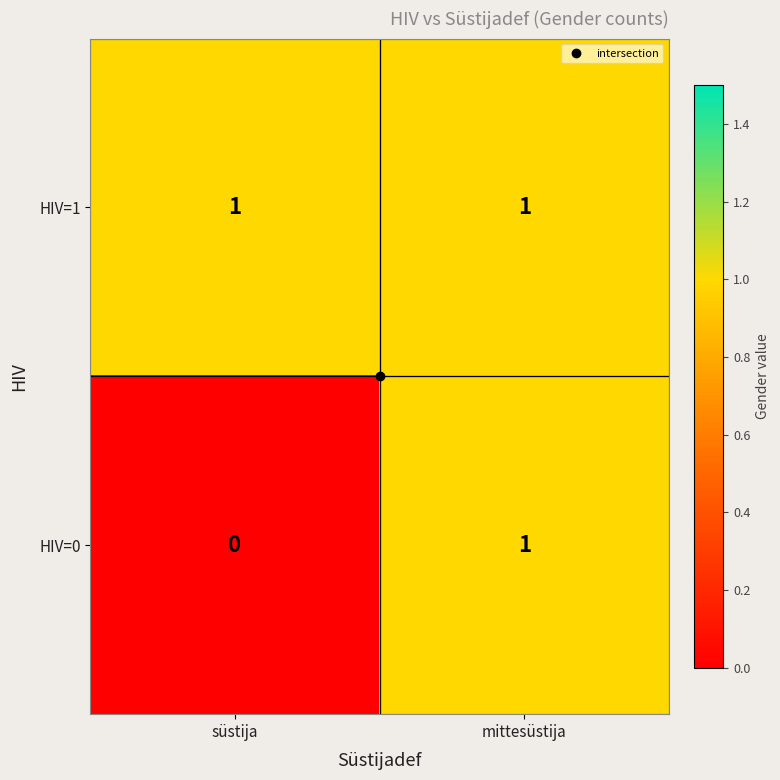

Between süstija and mittesüstija, which series saw the biggest shift?

HIV=0